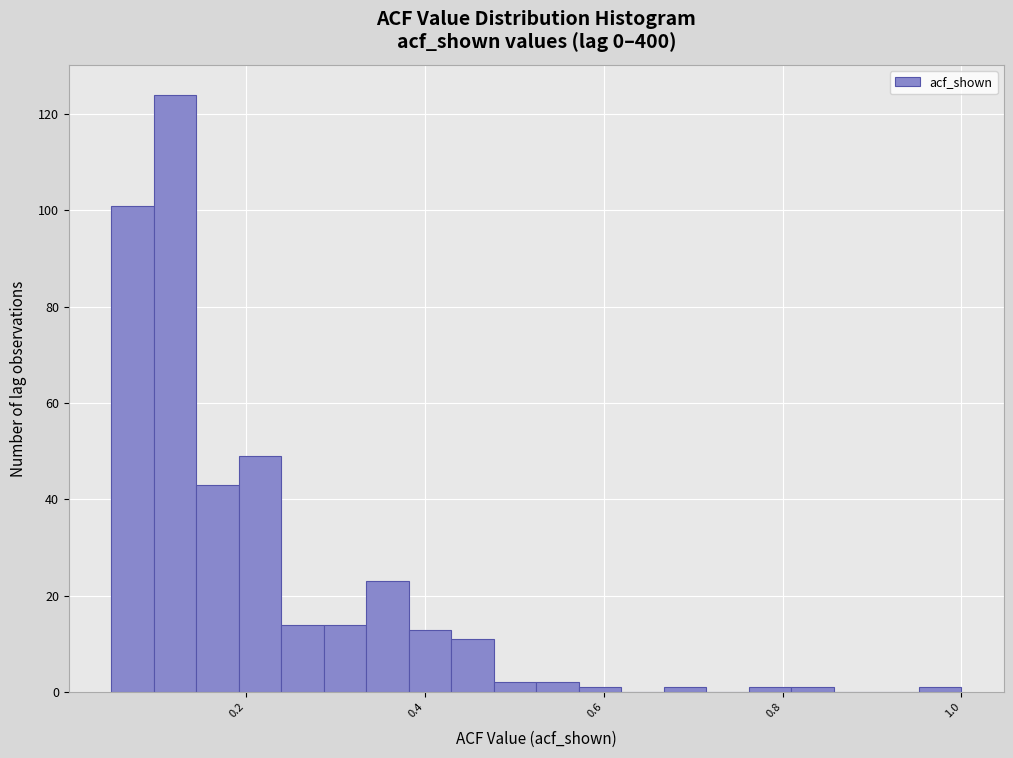

Read against the x-axis, roughly where is the centre of the tallest bar?

0.12